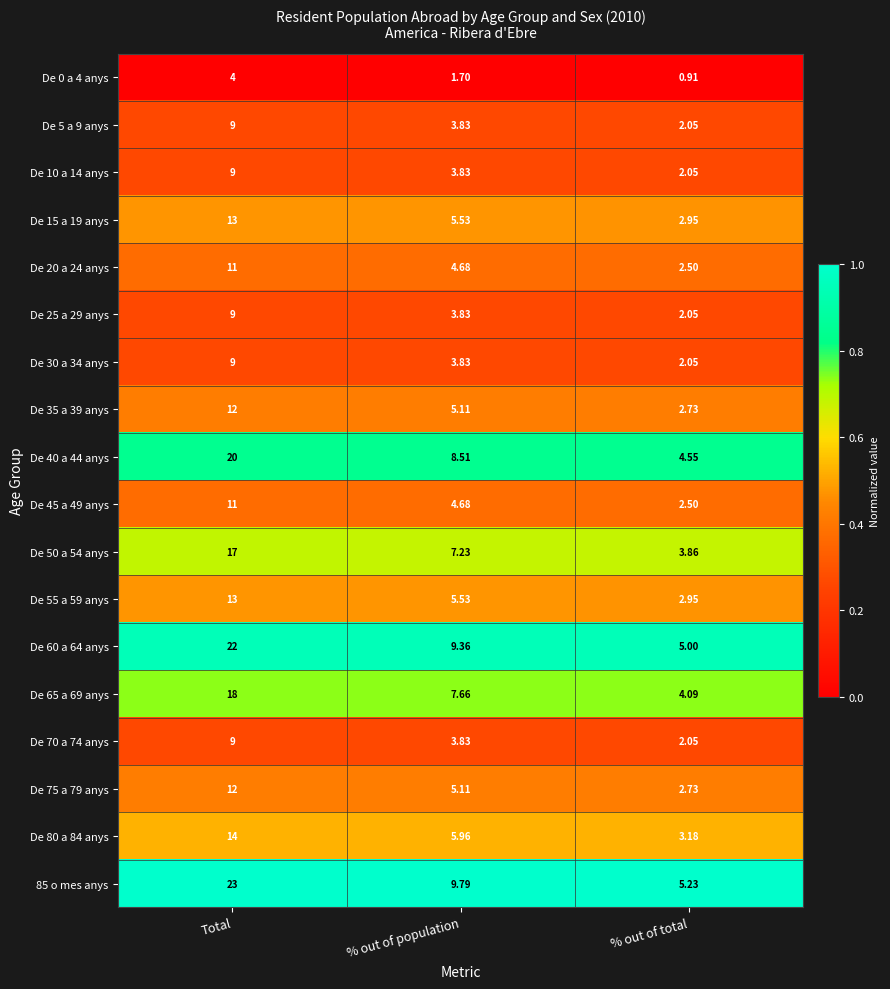

What is the maximum value shown in the chart?

23.0